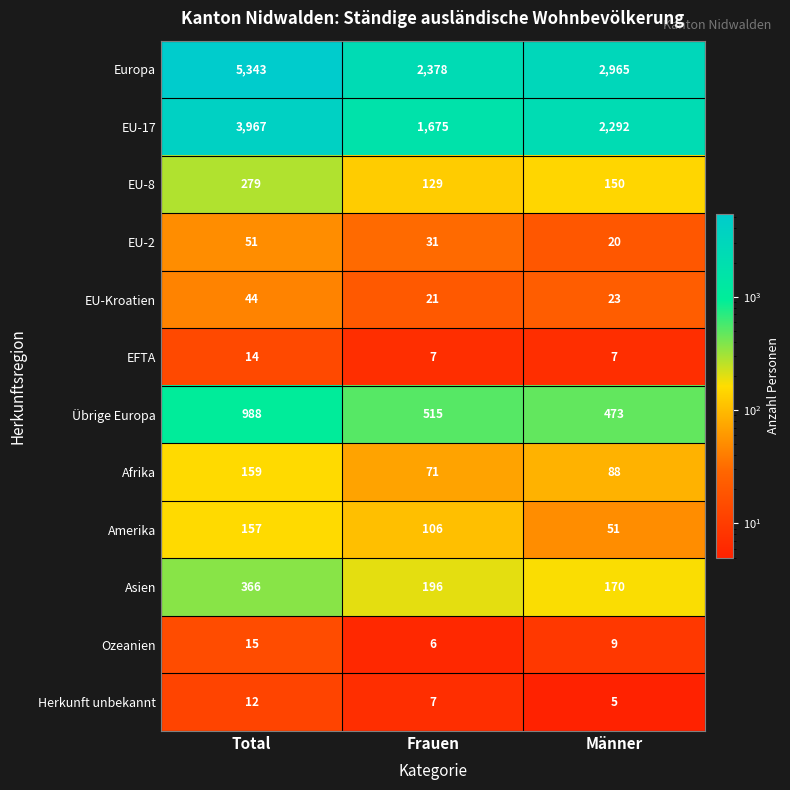

Count the Ozeanien values in the range 6 to 15.

3